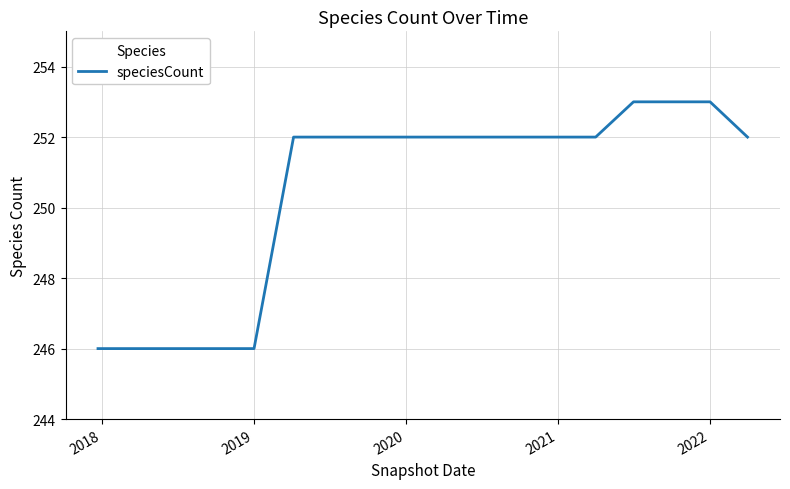

What is the maximum value shown in the chart?

253